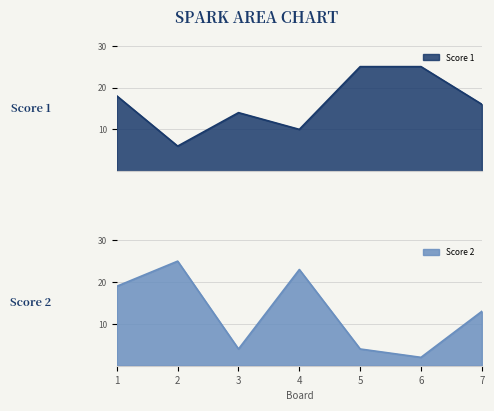

In Score 1, how many points are lower than both neighbors (excluding endpoints)?

2